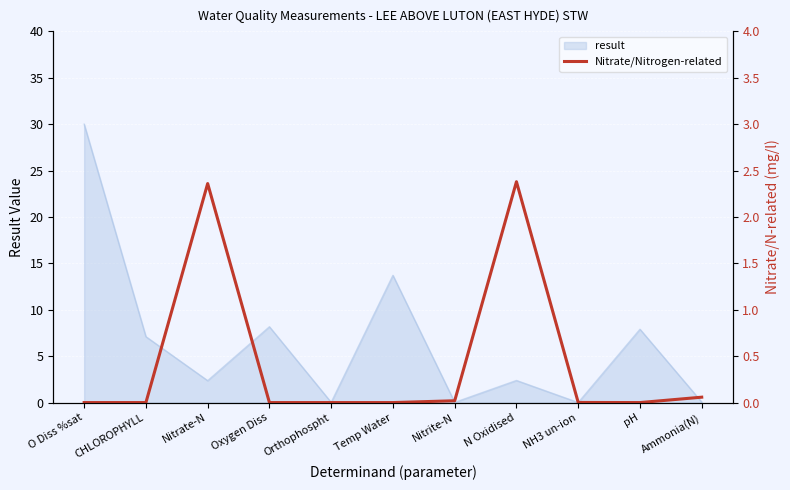

Does the chart display data point markers on the line(s)?

No